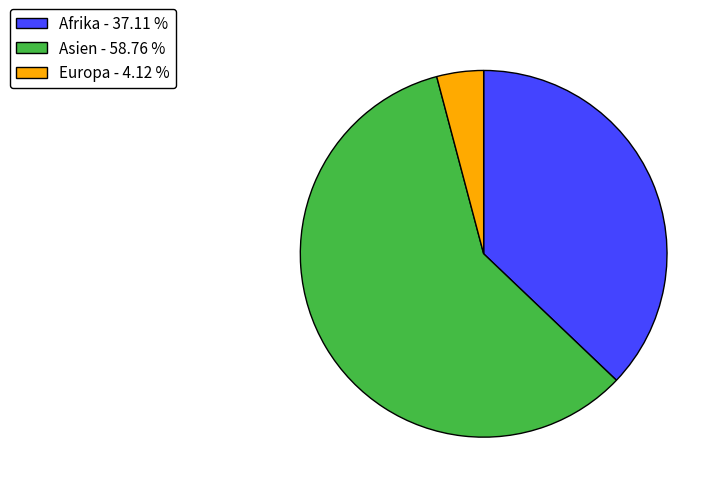

Which has a higher value, Afrika - 37.11 % or Asien - 58.76 %?

Asien - 58.76 %